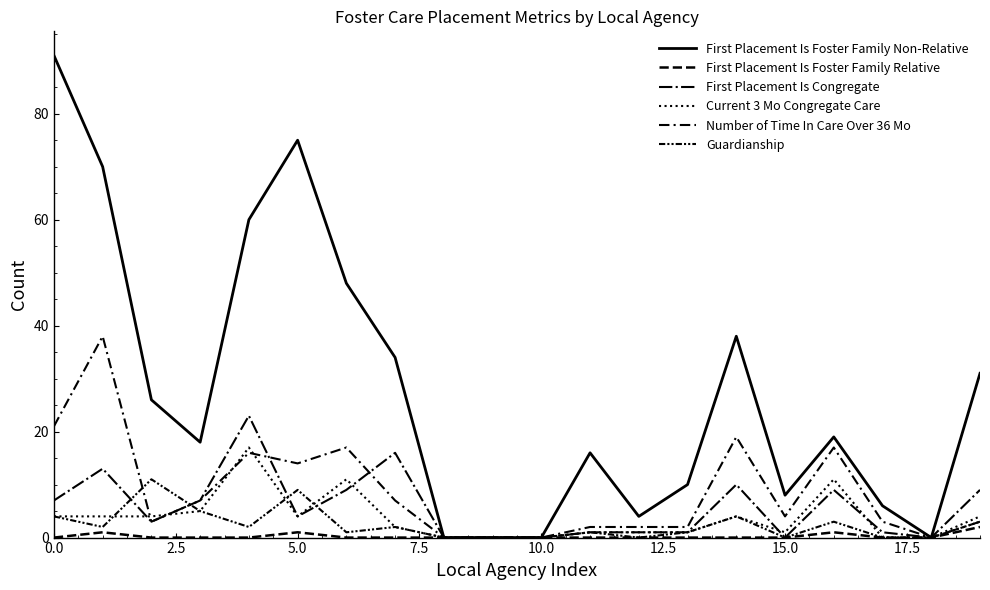

Which series has the largest range (max minus min)?

First Placement Is Foster Family Non-Relative